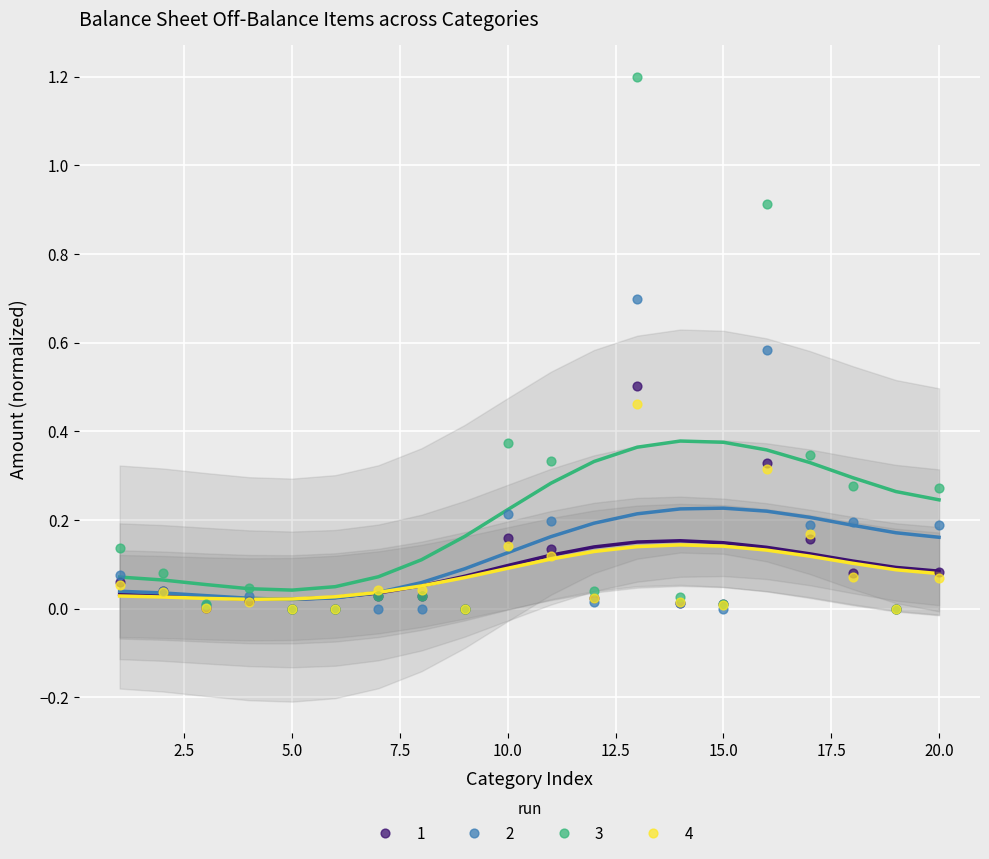

Which series has the largest Y range (max minus min)?

3